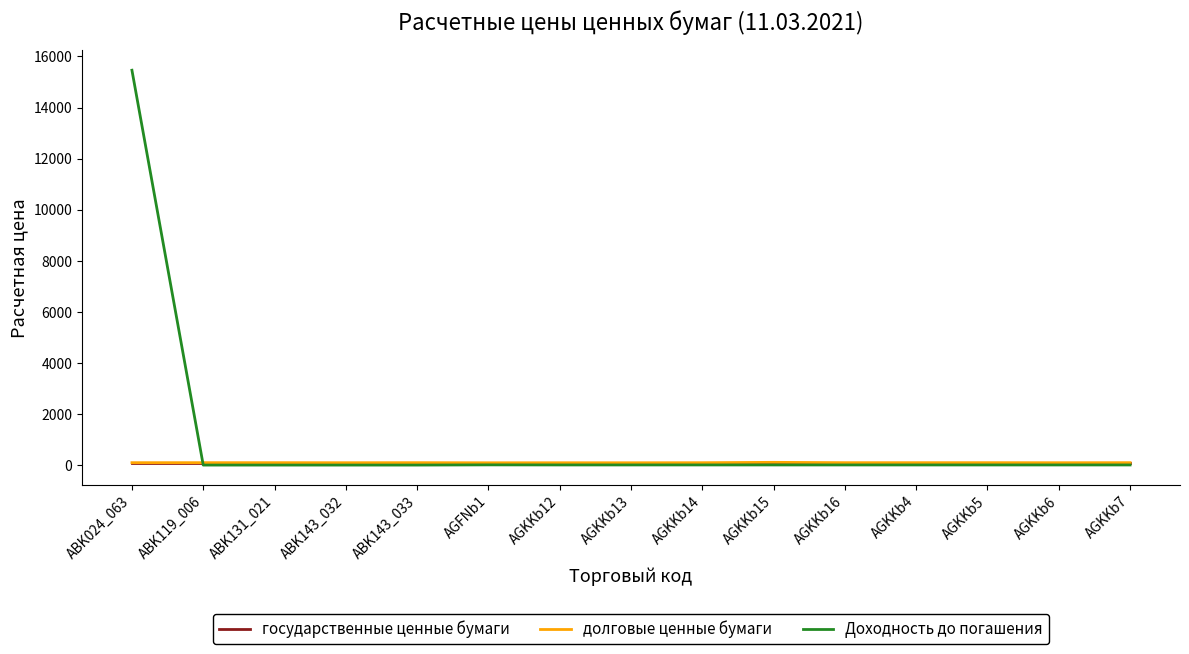

What is the smallest value displayed?

6.1